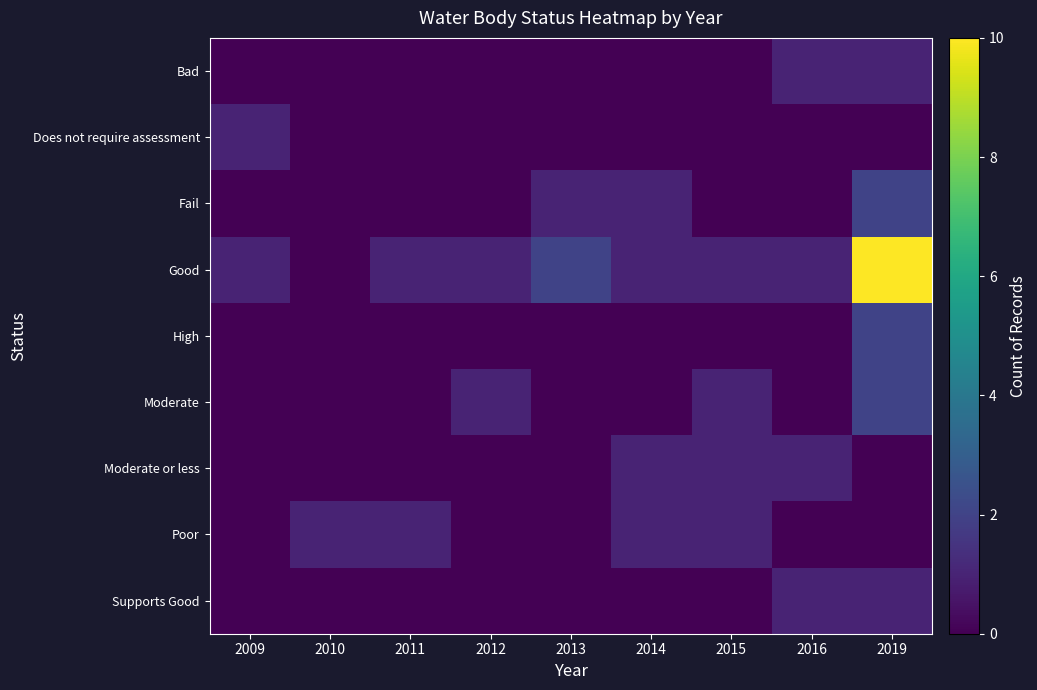

List the series in order of their peak value, highest first.

Good, Fail, High, Moderate, Bad, Does not require assessment, Moderate or less, Poor, Supports Good